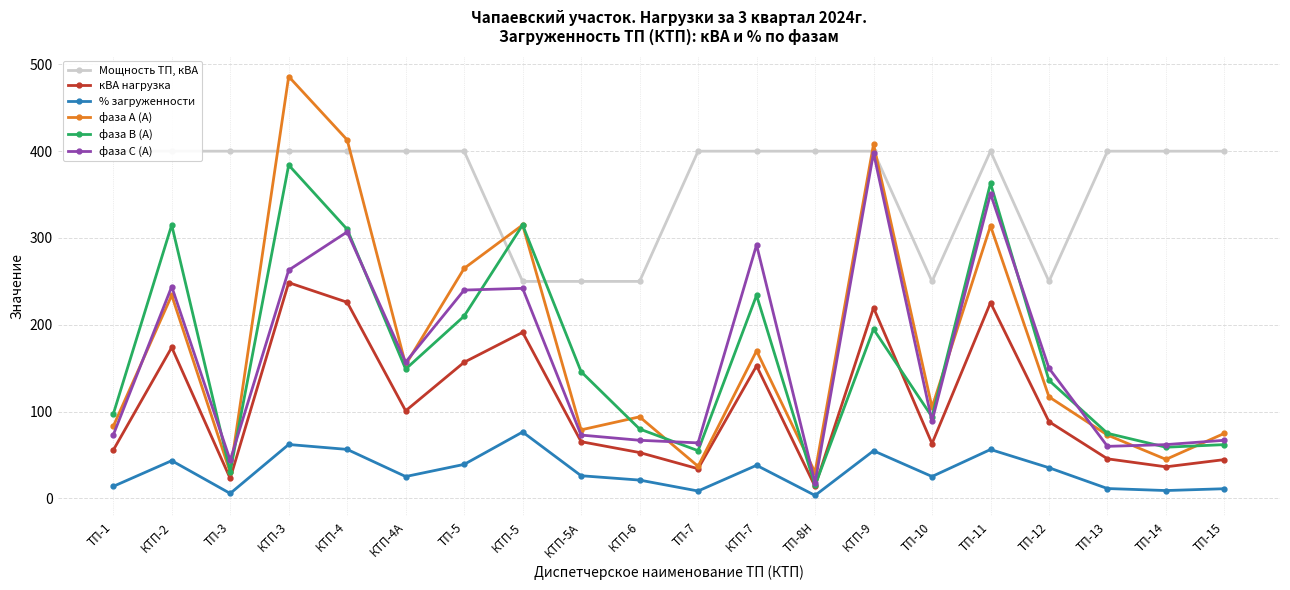

How many times do фаза С (А) and фаза А (А) cross each other?

10